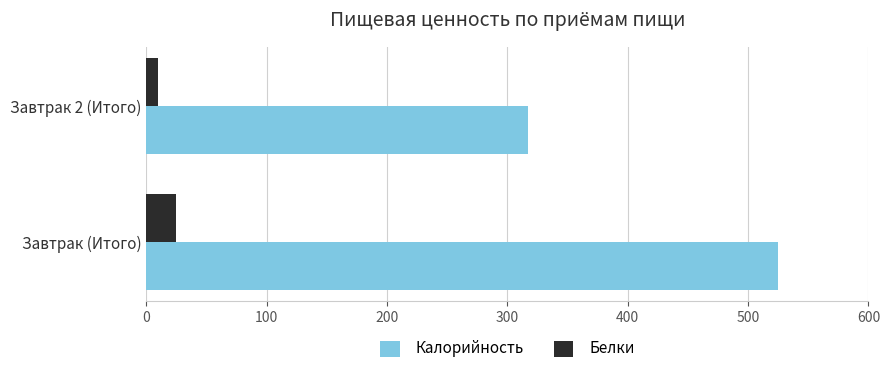

What is the spread (max minus min) of values at Завтрак (Итого)?

500